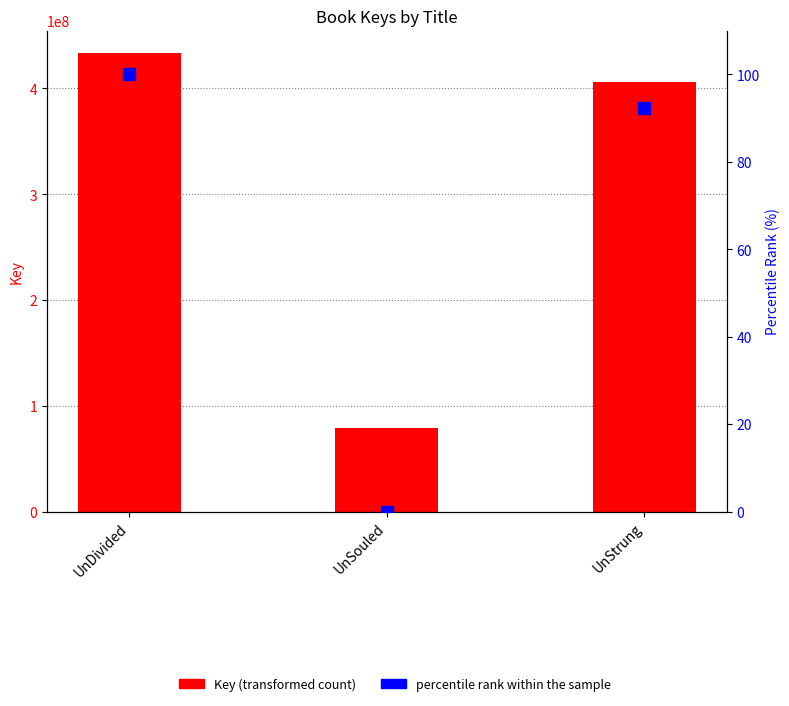

Is the value of Key (Count) at UnDivided greater than the value of Percentile rank within the sample at UnSouled?

Yes